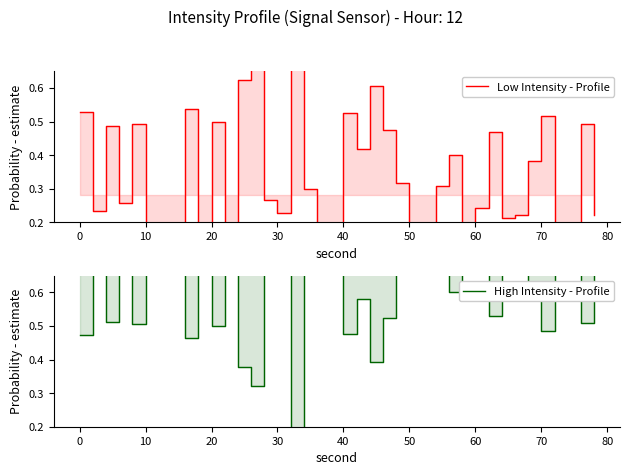

What is the sum of all Low Intensity - Profile values?

13.3